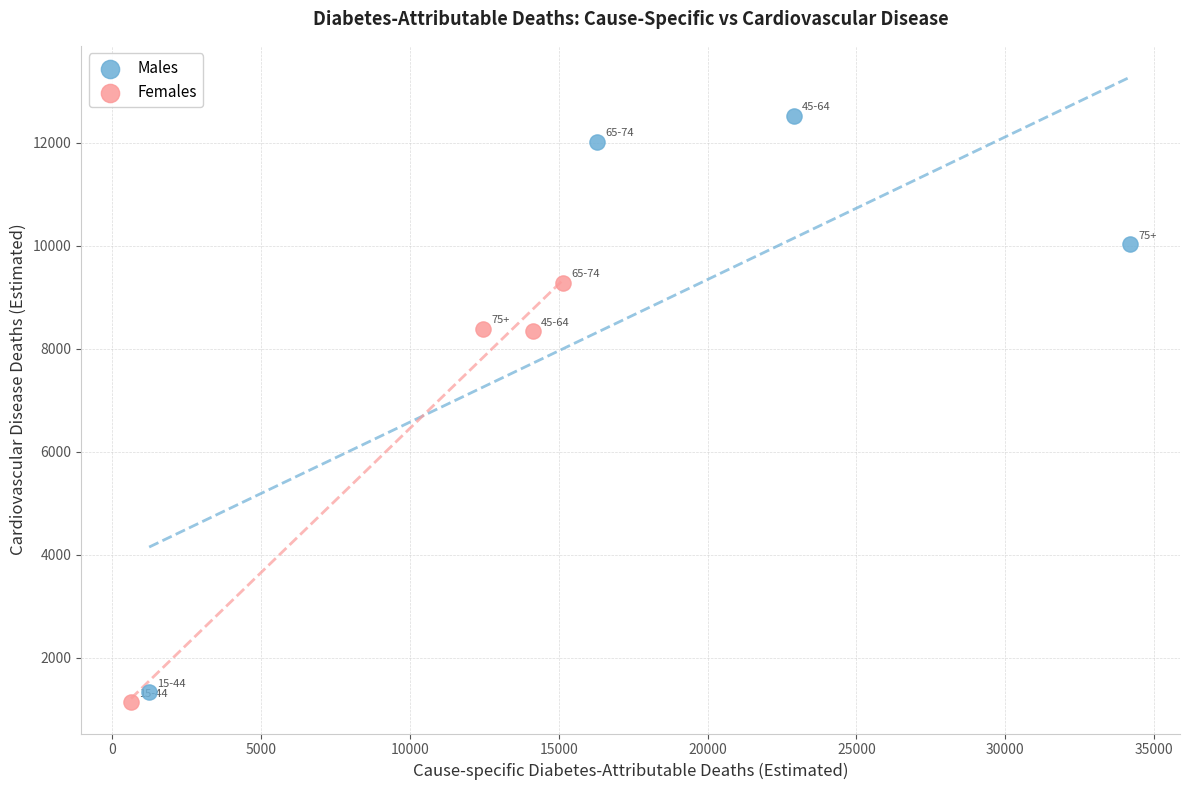

Which series has the widest spread of Y values?

Males